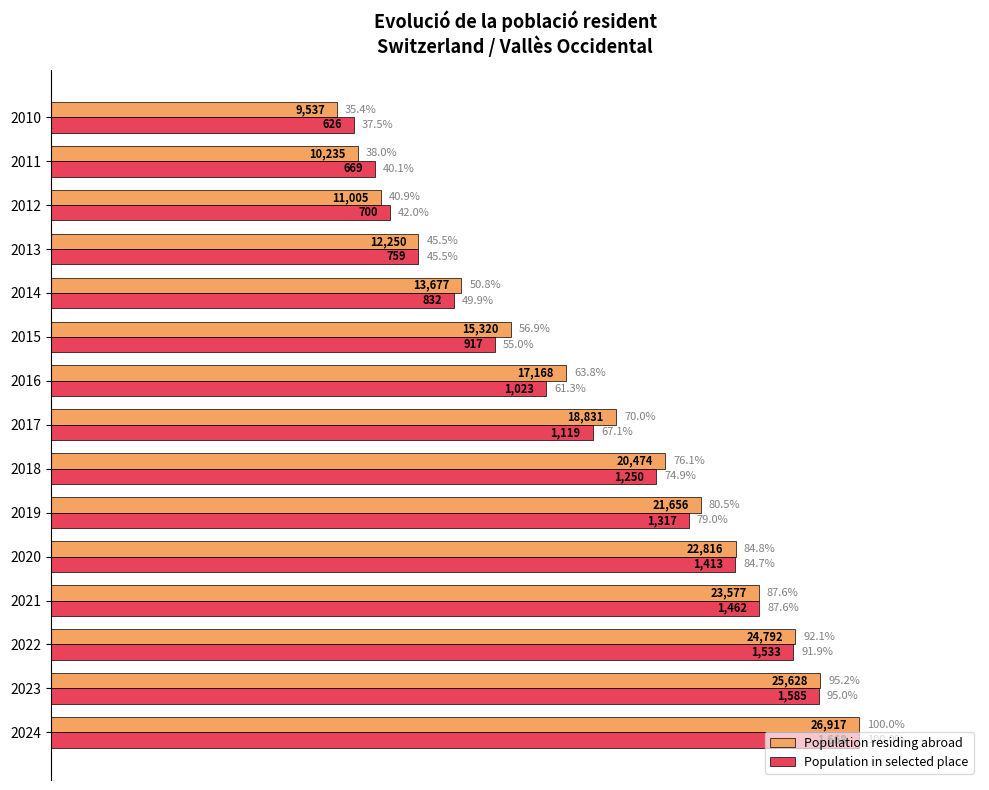

The value of Population residing abroad at 2017 is 109.4. True or false?

False